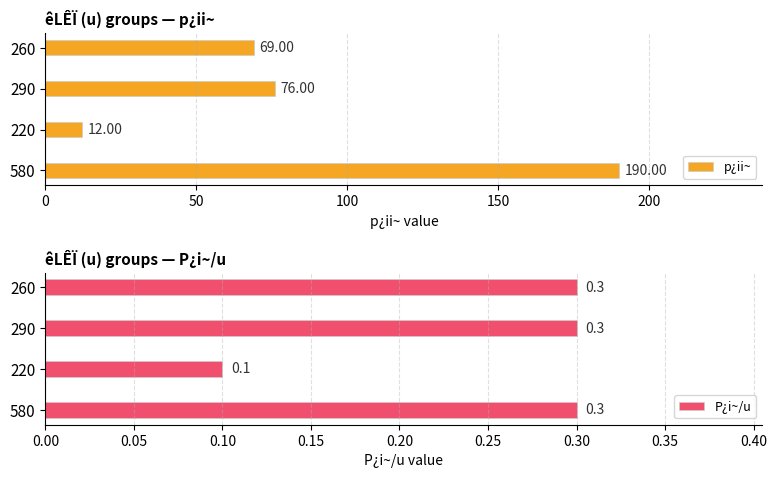

What is the sum of the p¿ii~ values at 220 and 580?

202